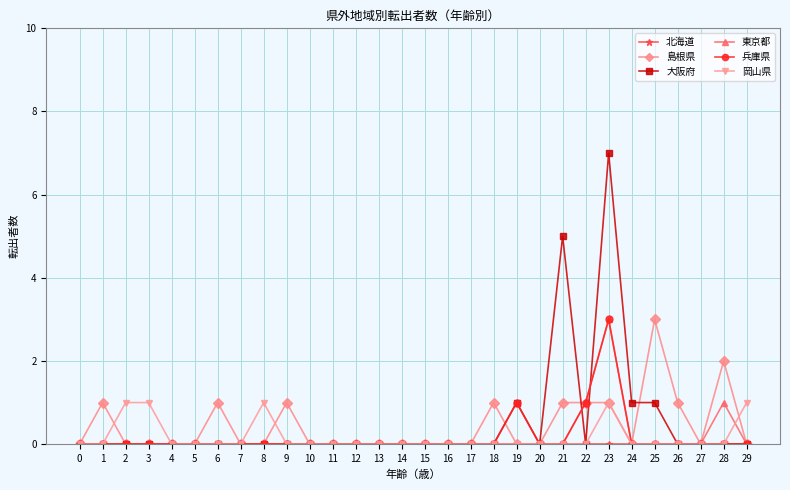

What is the sum of the 島根県 values at 28 and 13?

2